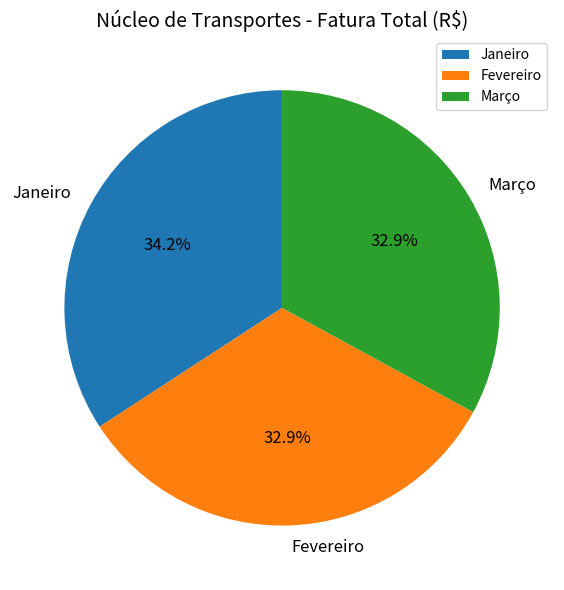

Is it true that Março is 21% of the pie?

False